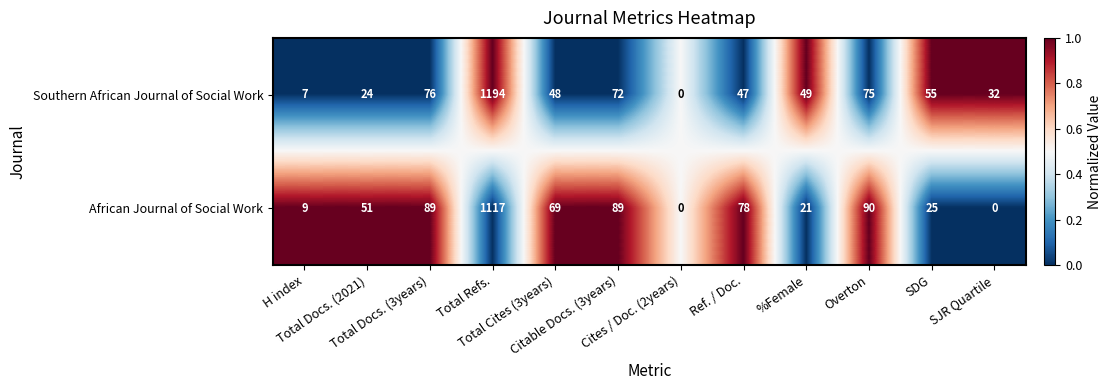

Which series has the largest total across all categories?

Southern African Journal of Social Work